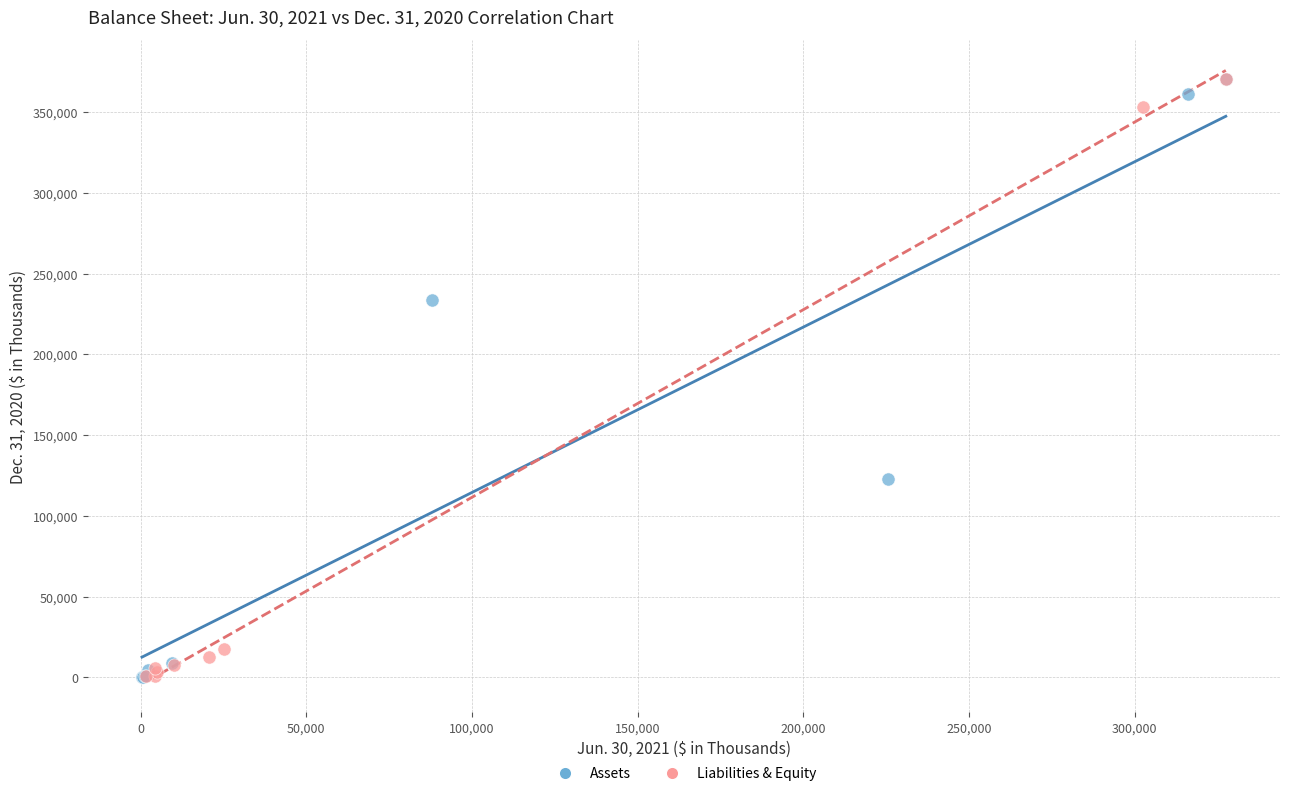

What are all the series names shown in the legend?

Assets, Liabilities & Equity